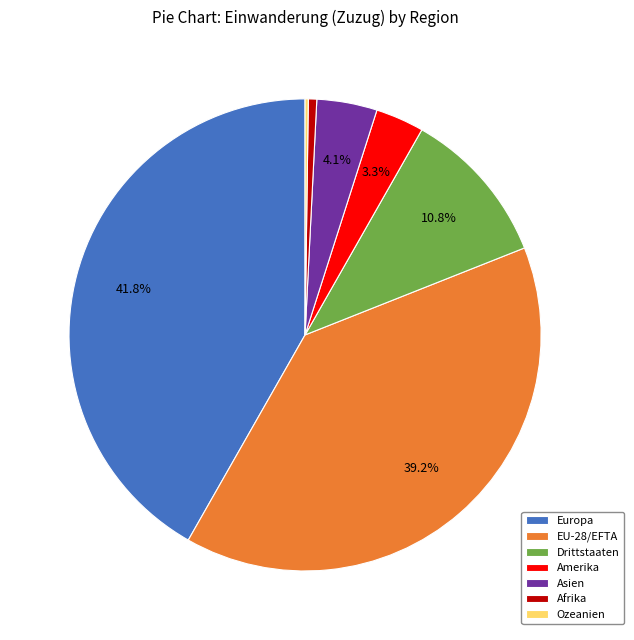

To the nearest percent, what is the average slice percentage?

14%